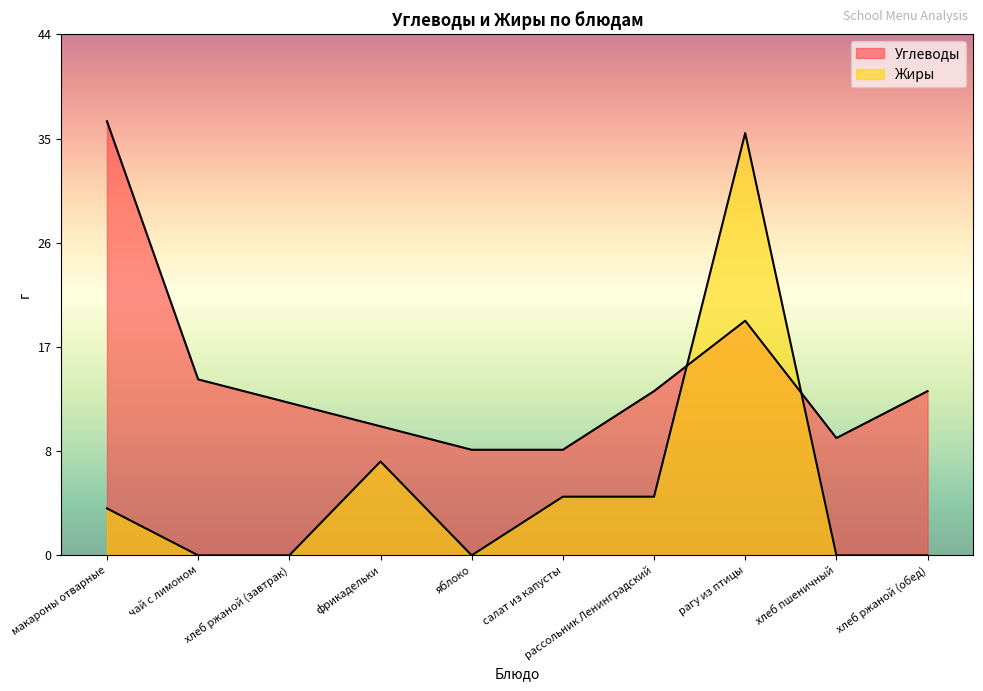

How many lines are shown in the chart?

2